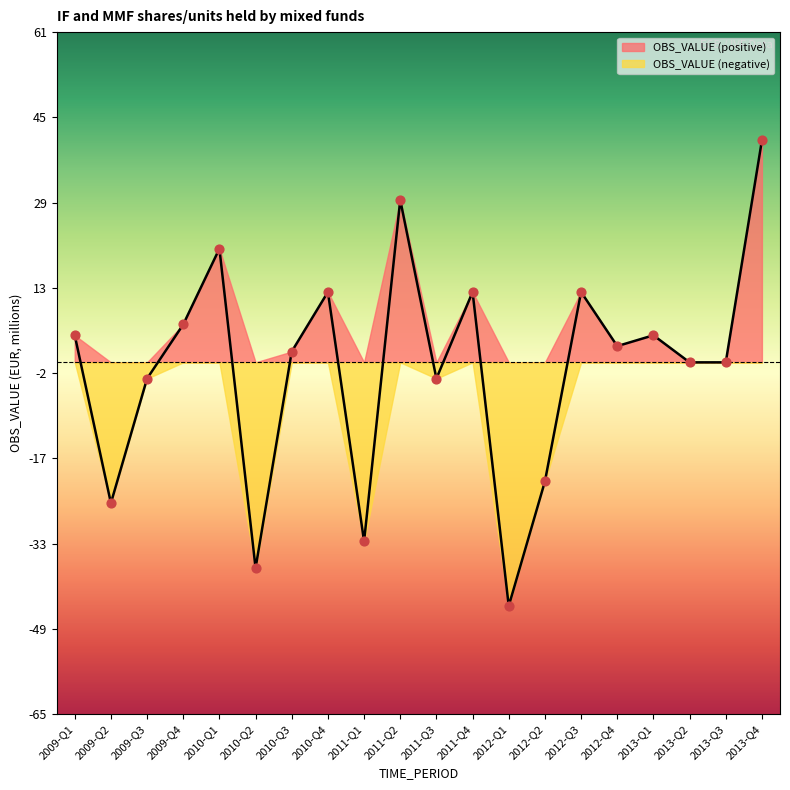

Between 2012-Q4 and 2009-Q3, which is larger?

2012-Q4